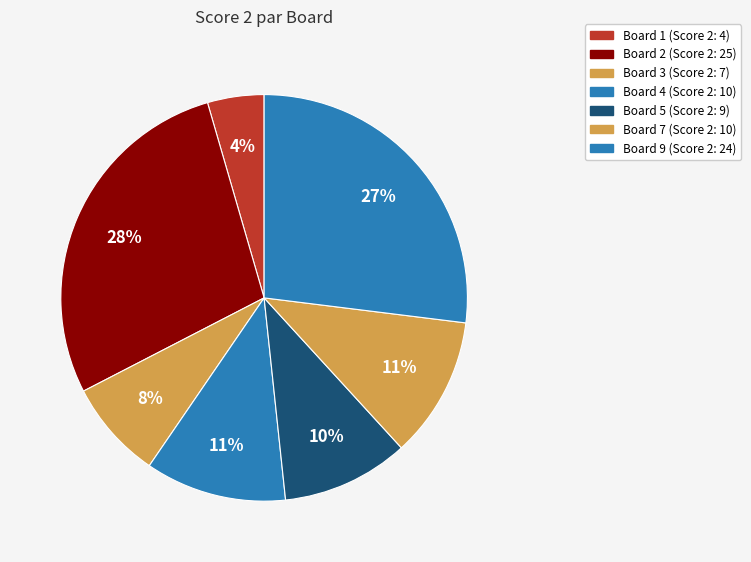

How many slices are in this pie chart?

7